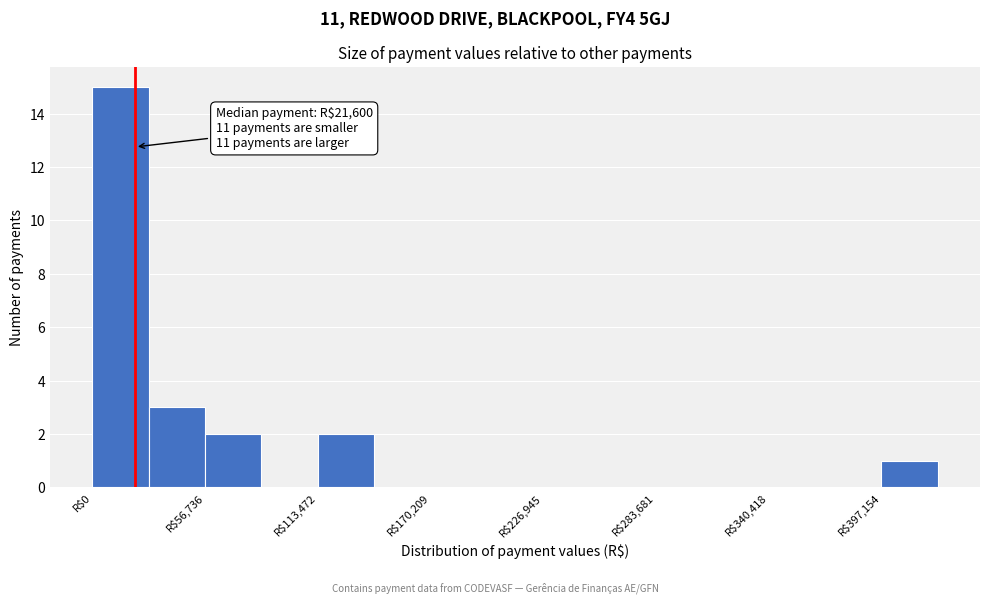

Read against the x-axis, roughly where is the centre of the tallest bar?

10000